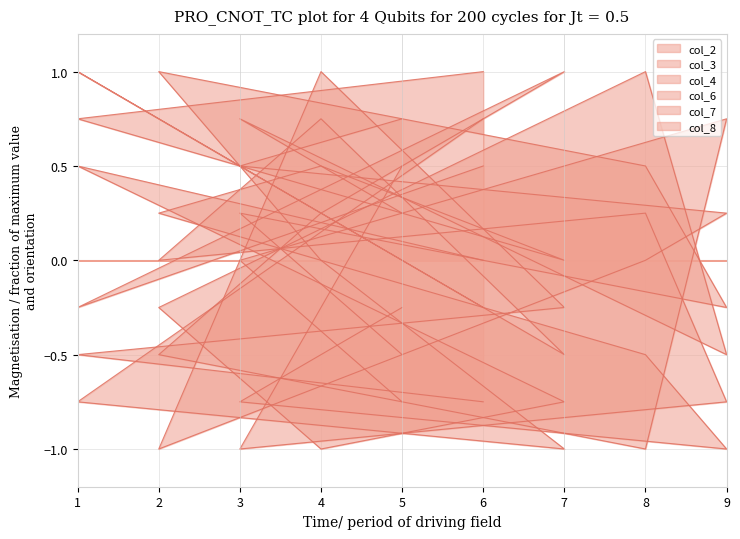

How many lines are shown in the chart?

6